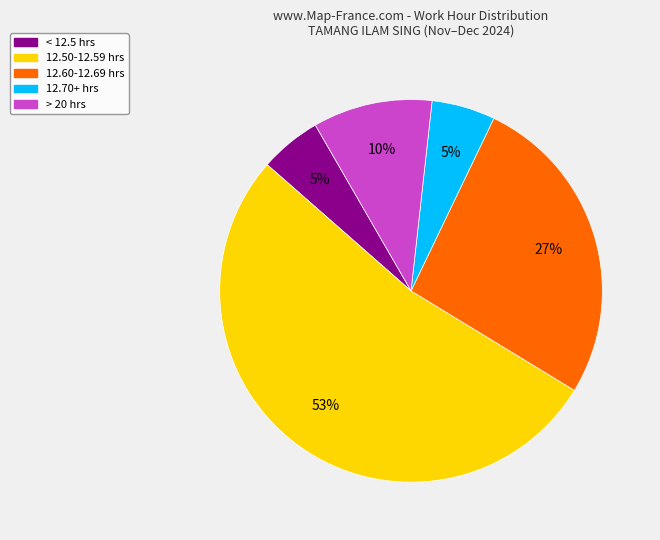

Does any single category account for the majority?

Yes